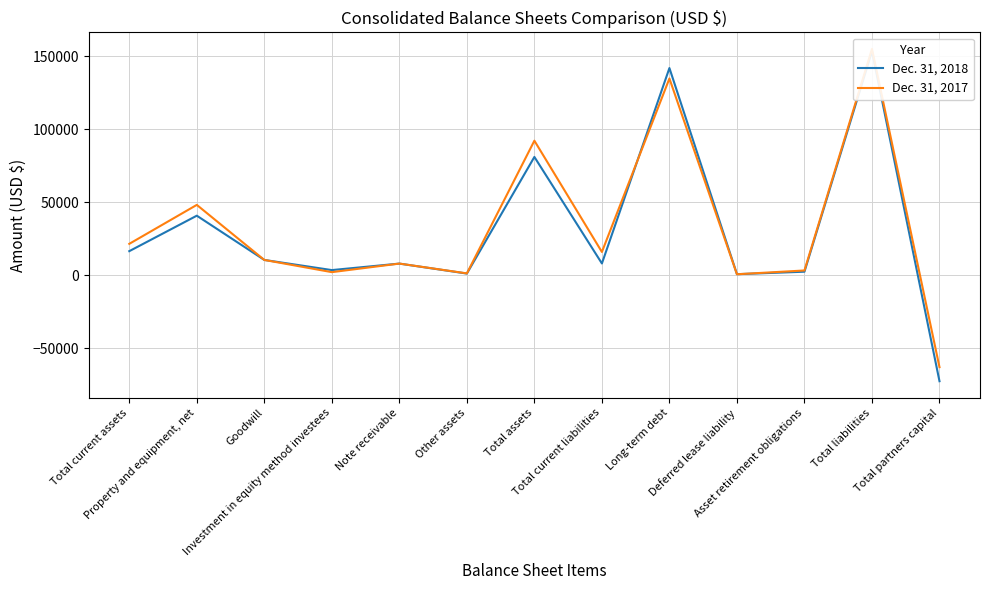

How many lines are shown in the chart?

2